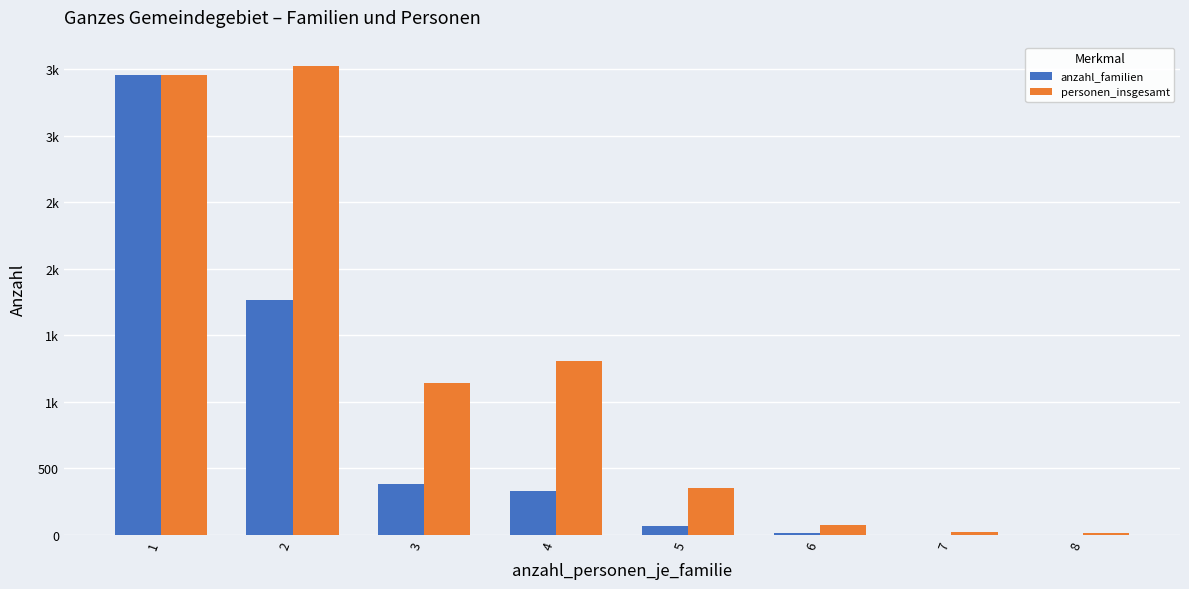

What are all the series names shown in the legend?

anzahl_familien, personen_insgesamt